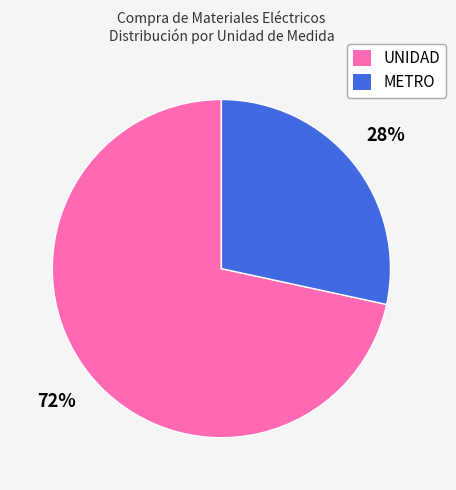

Is there a majority slice in this chart?

Yes